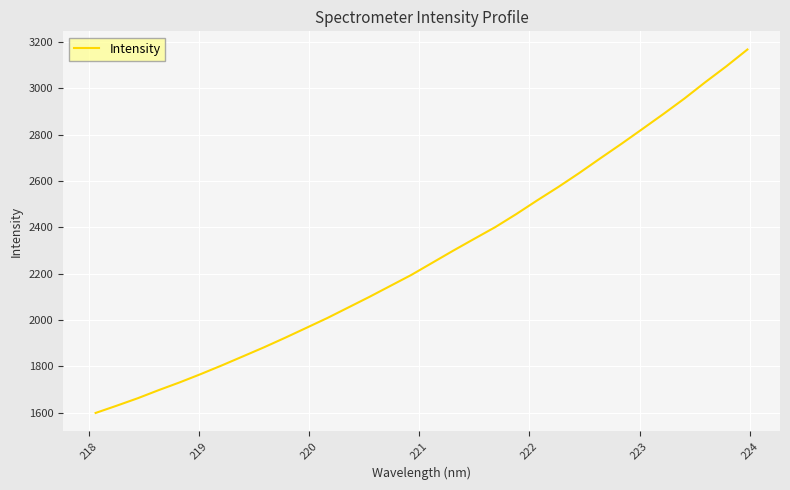

What is the difference between the maximum and minimum values?

1568.6